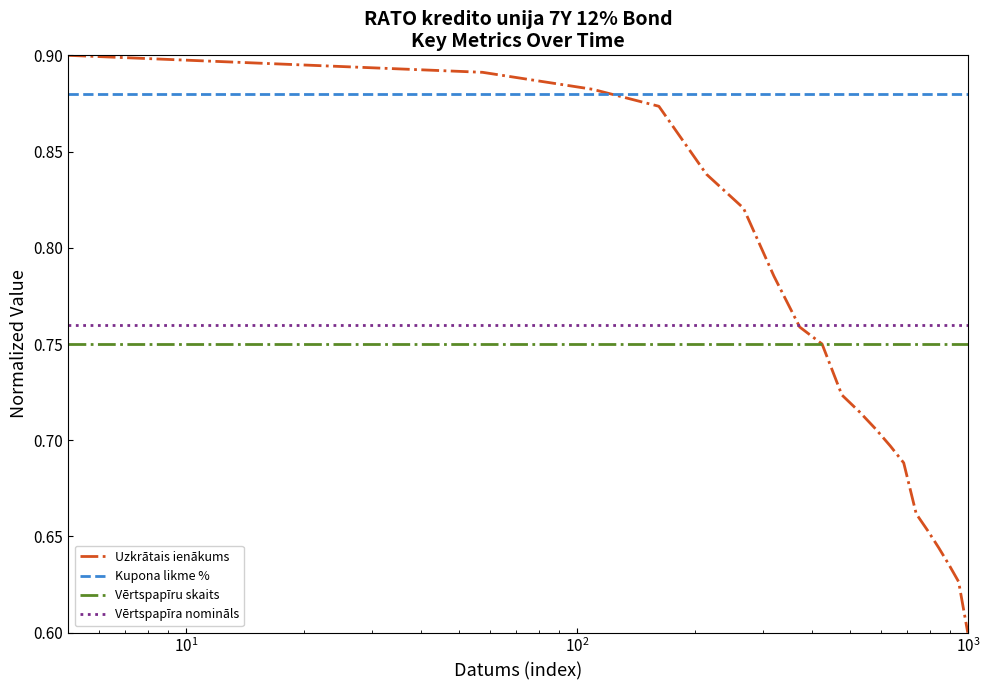

Which series has the widest spread of values?

Uzkrātais ienākums